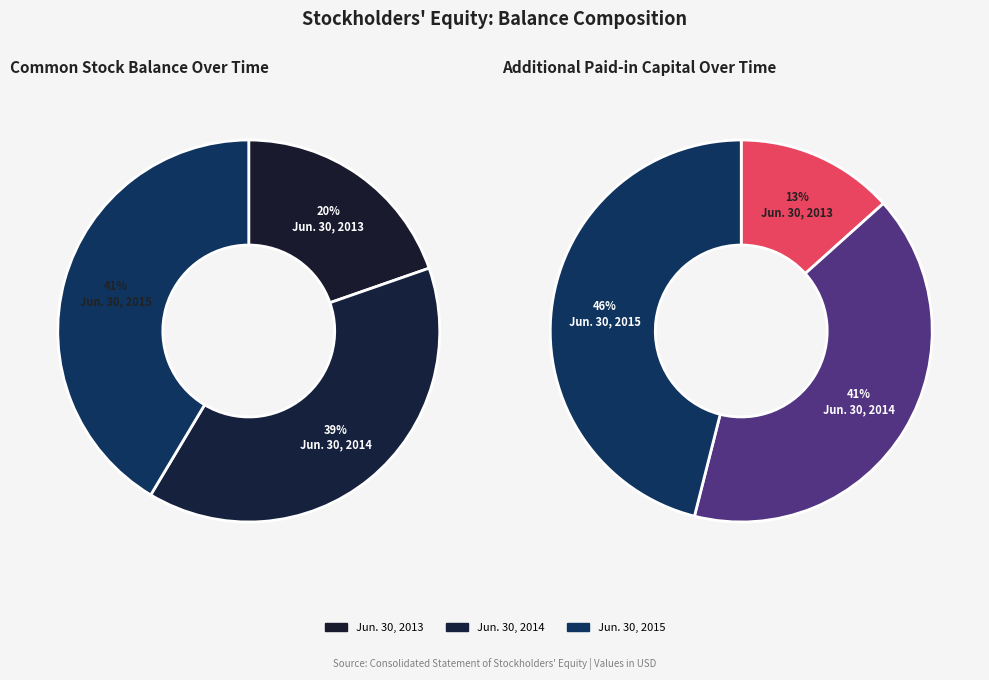

Do Jun. 30, 2013 and Jun. 30, 2015 together represent more than half of the pie?

Yes